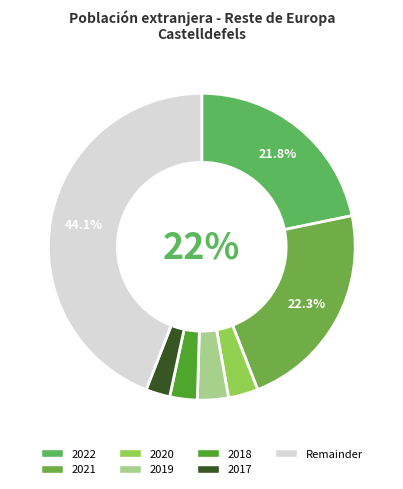

How many segments does this pie chart have?

7